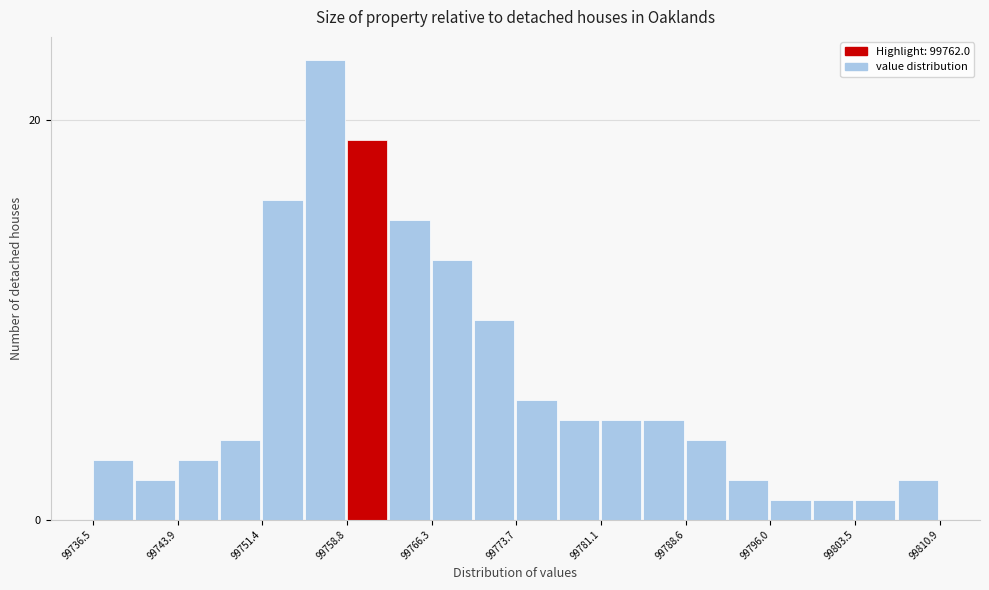

Read against the x-axis, roughly where is the centre of the tallest bar?

99757